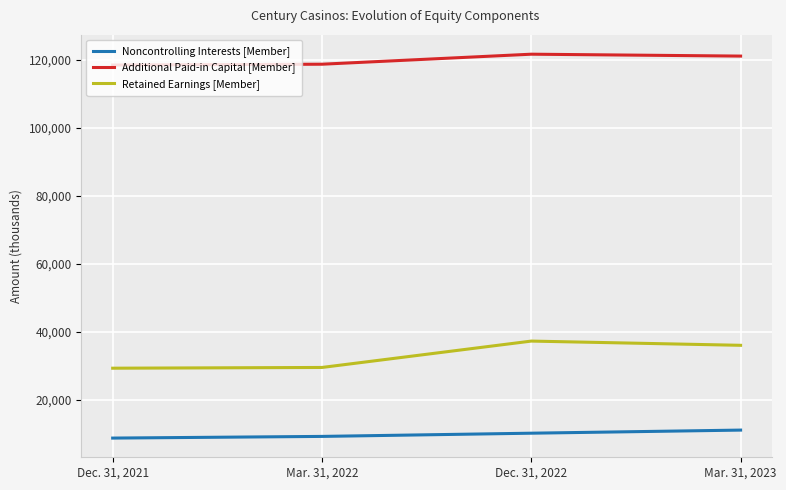

Which series has the widest spread of values?

Retained Earnings [Member]